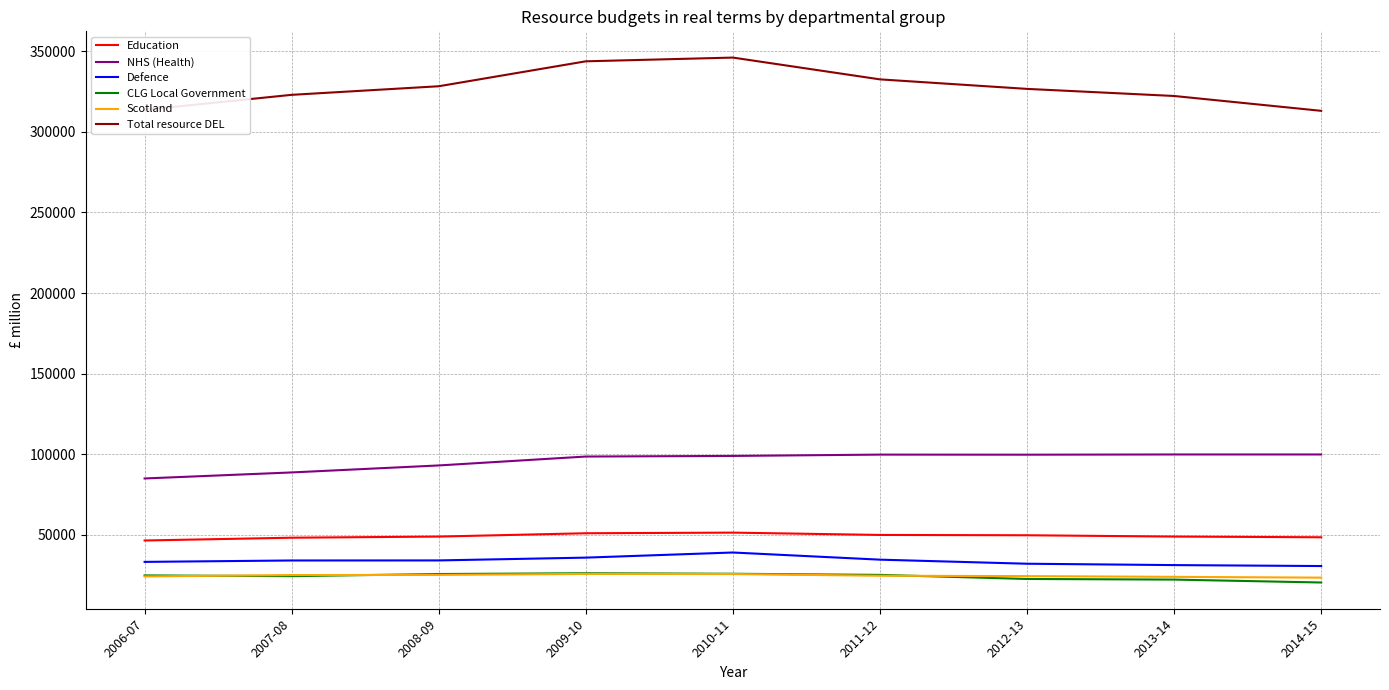

What are all the series names shown in the legend?

Education, NHS (Health), Defence, CLG Local Government, Scotland, Total resource DEL